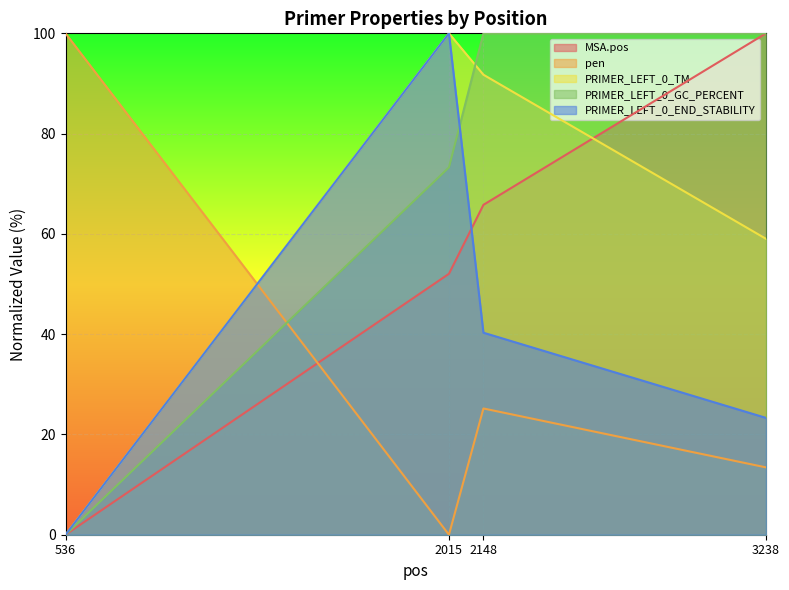

Rank the series at 536 from lowest to highest value.

MSA.pos, PRIMER_LEFT_0_TM, PRIMER_LEFT_0_GC_PERCENT, PRIMER_LEFT_0_END_STABILITY, pen